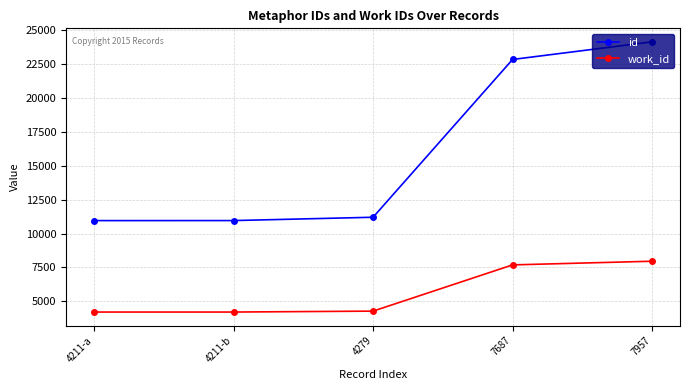

At which category is the sum across all series the highest?

7957